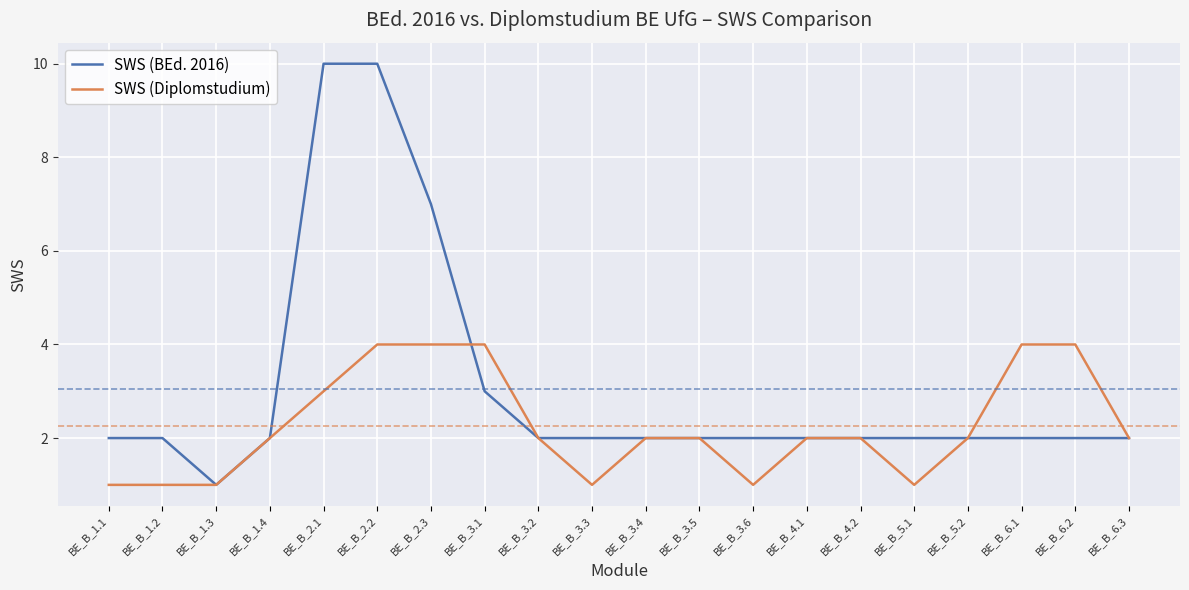

What is the total value across all series at BE_B_4.1?

4